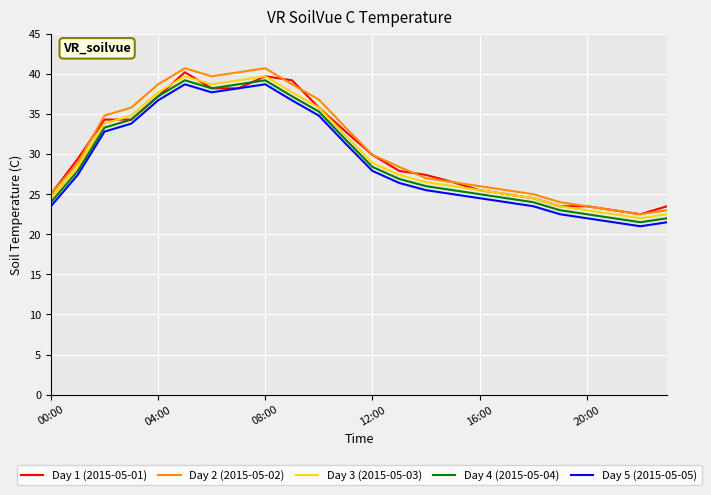

What is the maximum value shown in the chart?

40.7